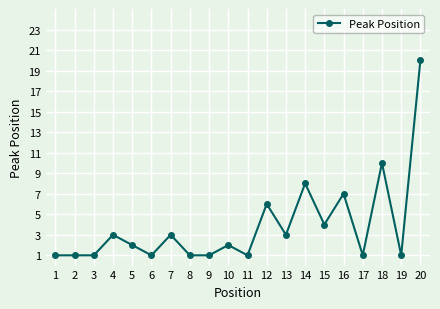

What is the change in value from 14 to 19?

-7